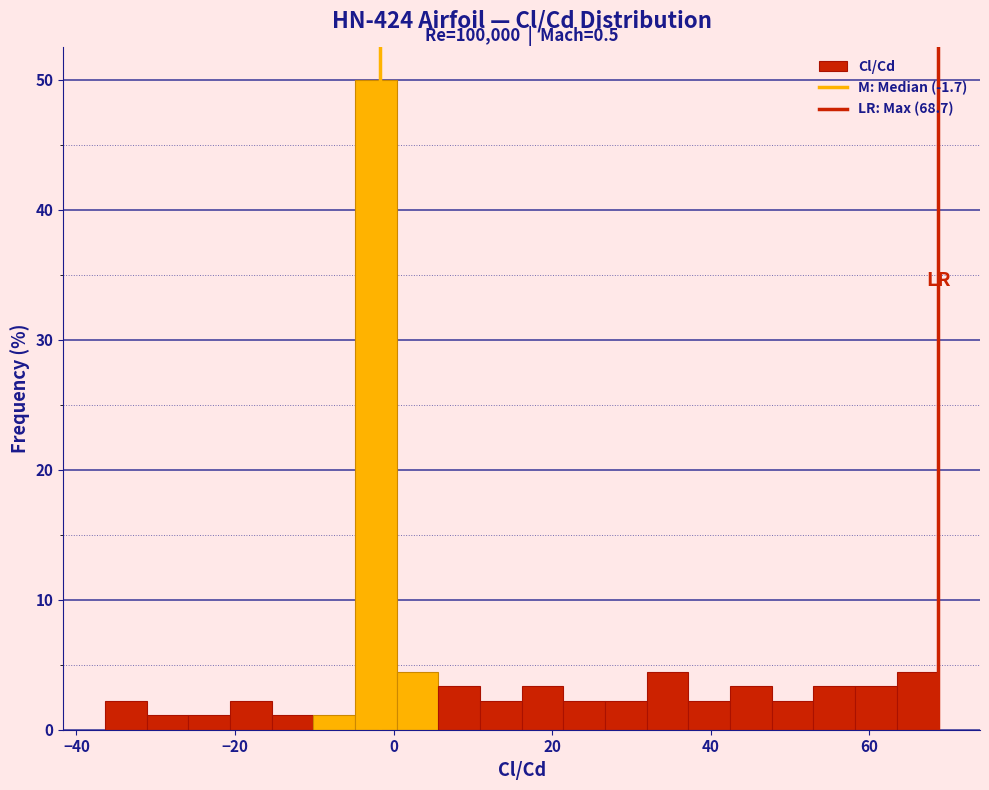

Around what value on the x-axis is the tallest bar? Give the approximate position of its centre, as read against the axis.

-2